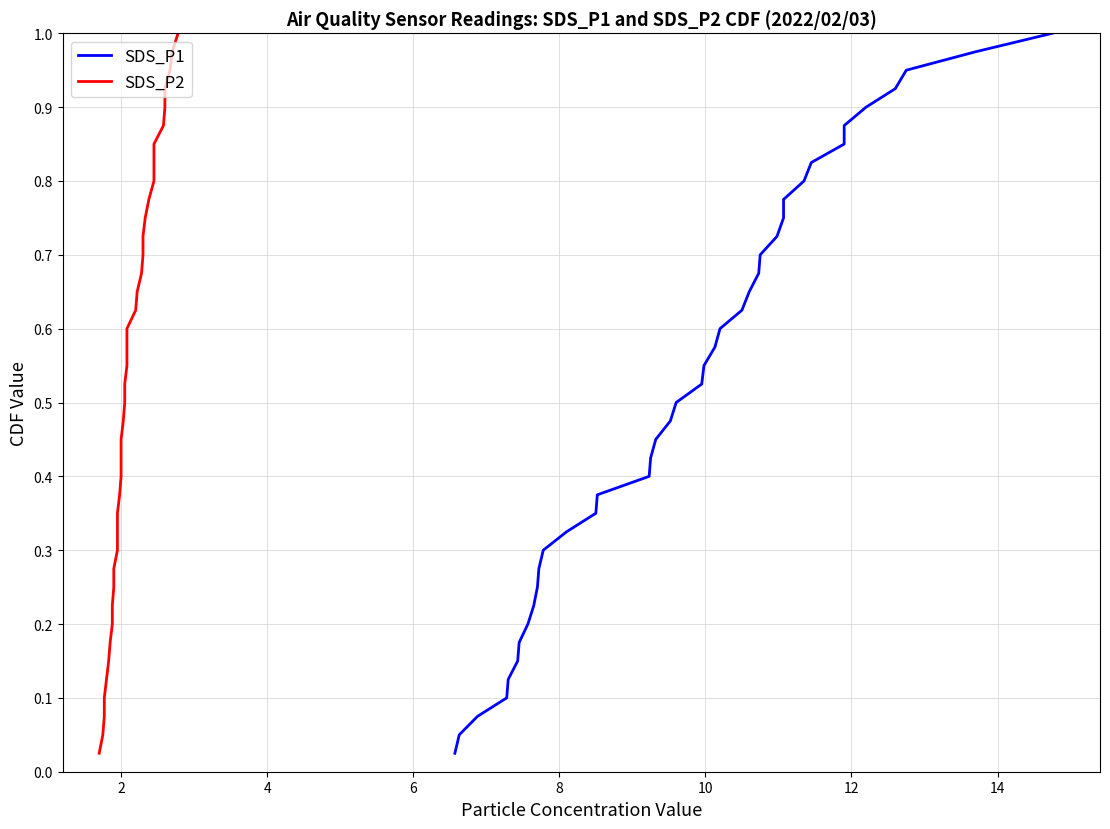

What is the difference between the maximum and minimum values in the SDS_P2 series?

1.0